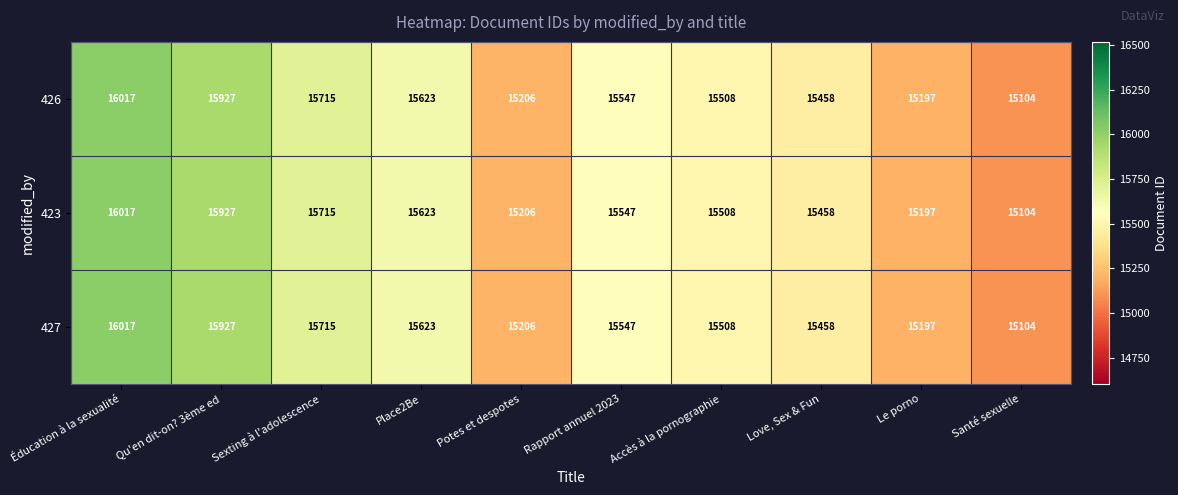

At which category does the chart reach its peak across all series?

Éducation à la sexualité